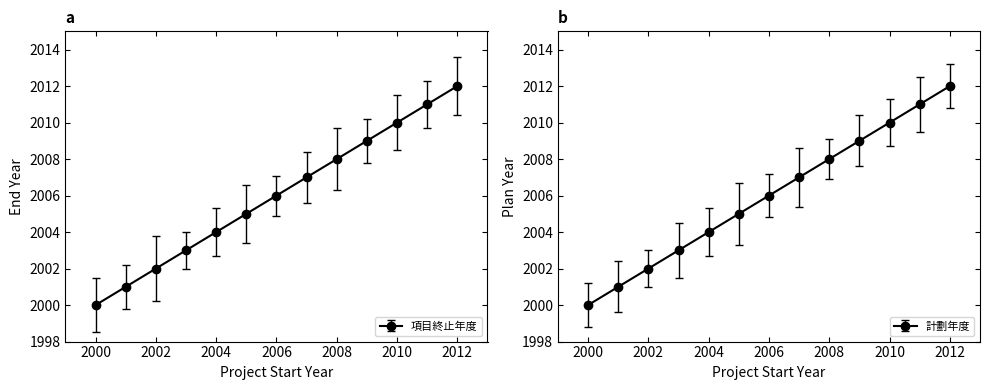

Is it true that end_year equals 3270 at 2006?

False